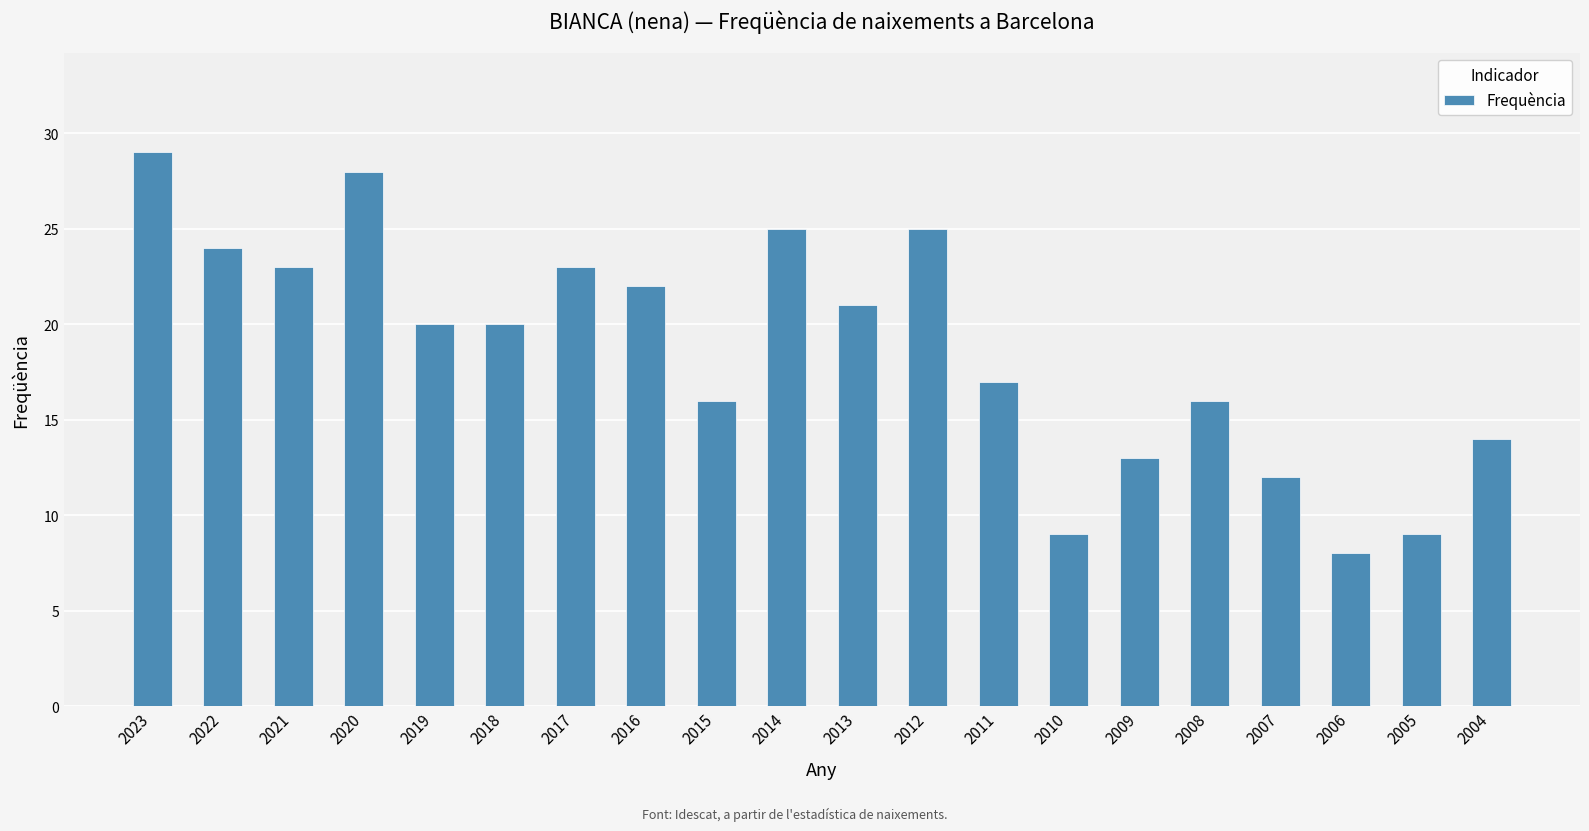

What is the minimum value shown in the chart?

8